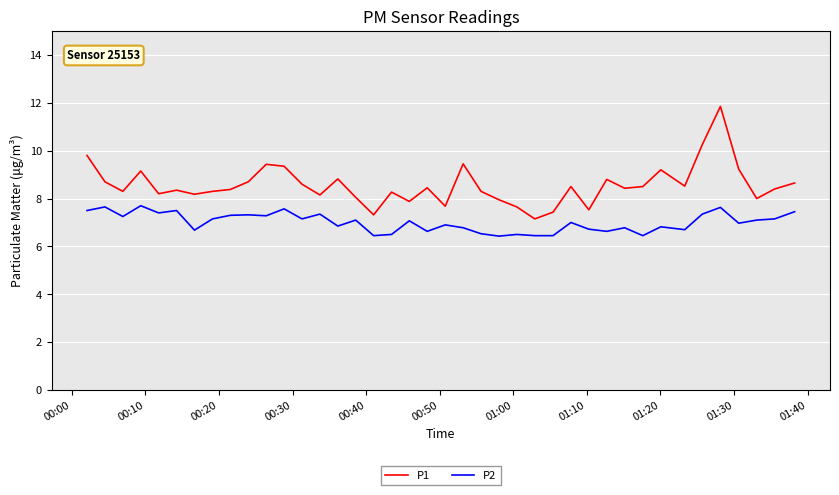

True or false: P2 and P1 cross at least once.

False